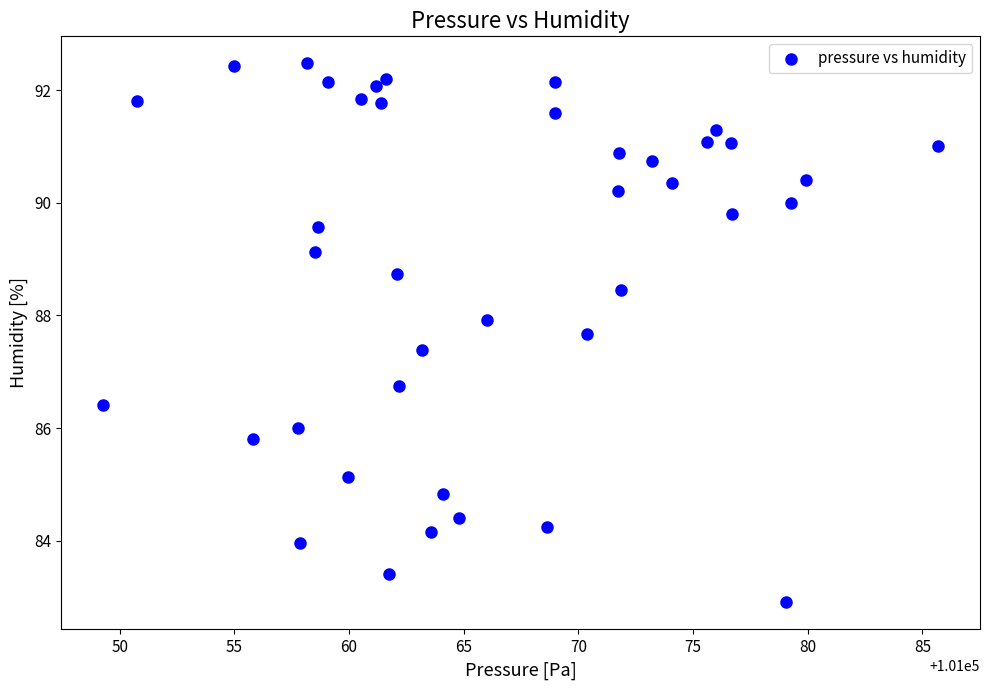

What Y value in the scatter plot is closest to 87?

86.7